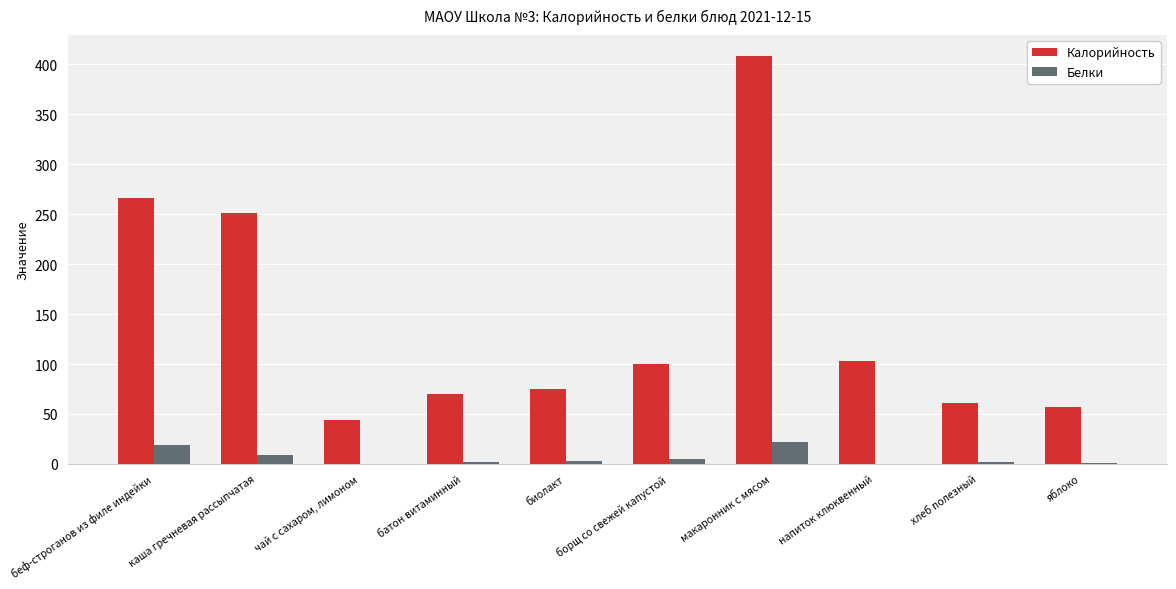

Which label corresponds to the largest value in the chart?

макаронник с мясом